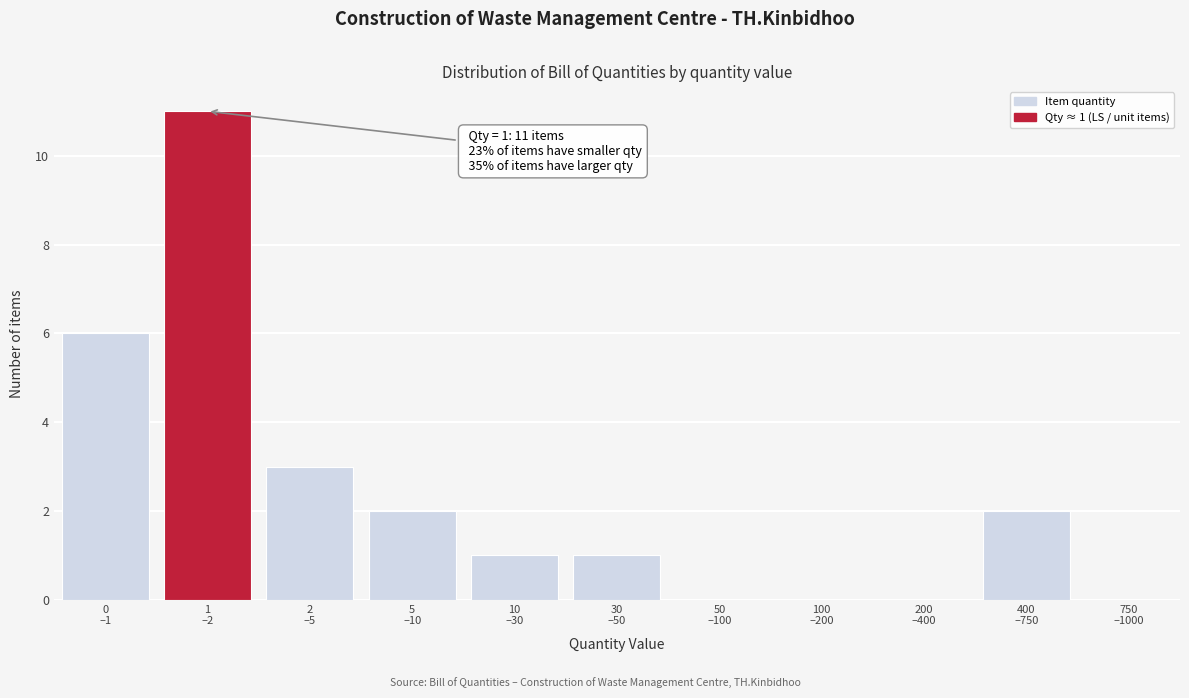

What is the sum of all values?

26